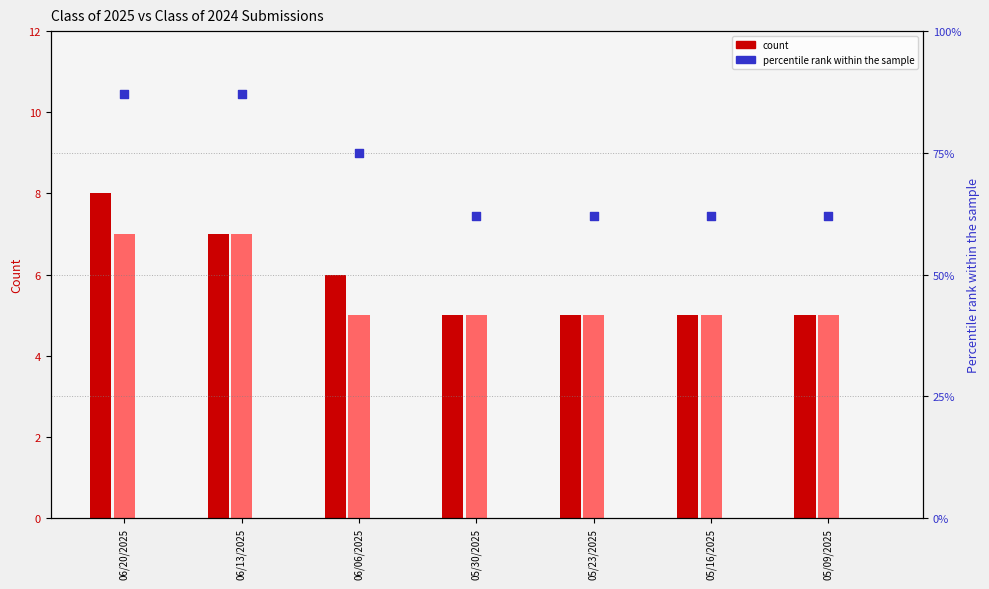

Which series has the largest total across all categories?

percentile rank within the sample